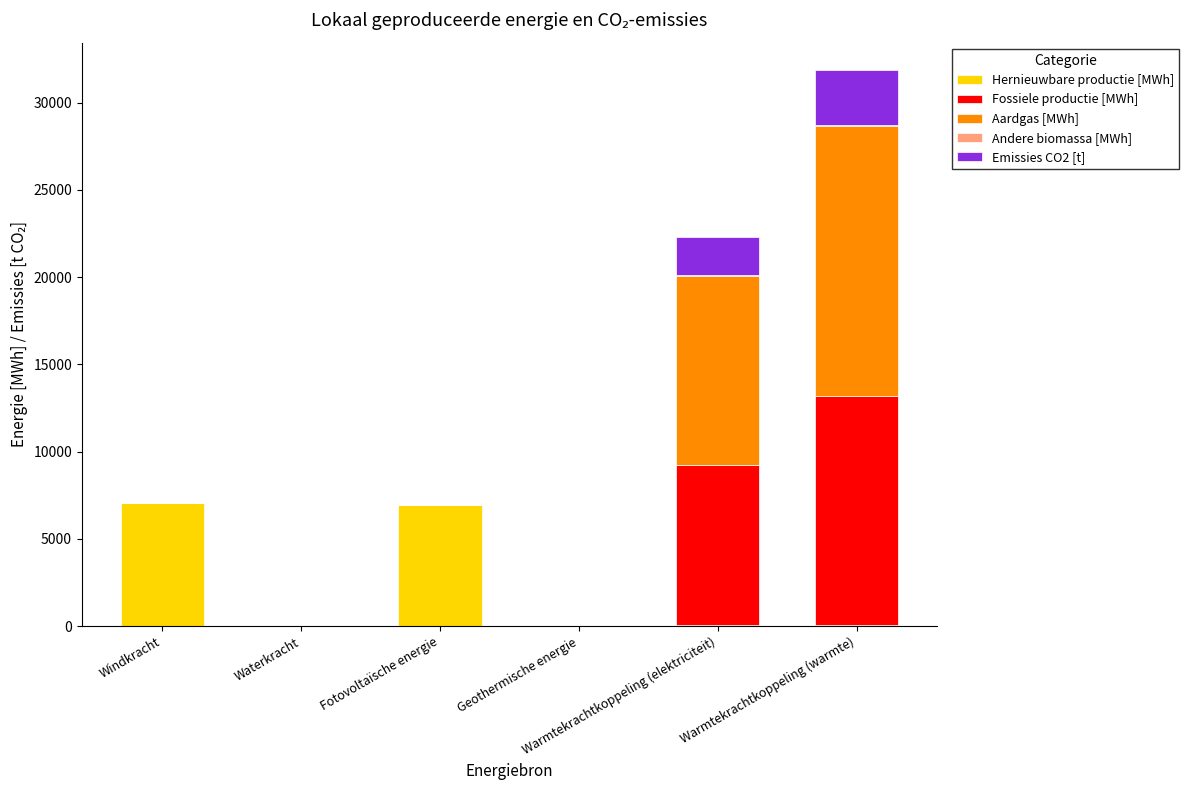

What is the total value across all series at Fotovoltaïsche energie?

6926.5